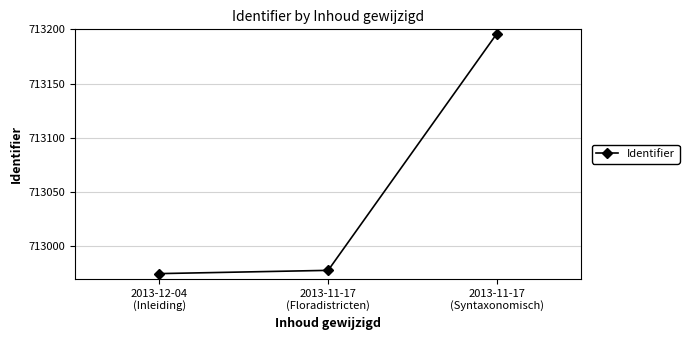

At which label is the value closest to 713085?

2013-11-17
(Floradistricten)